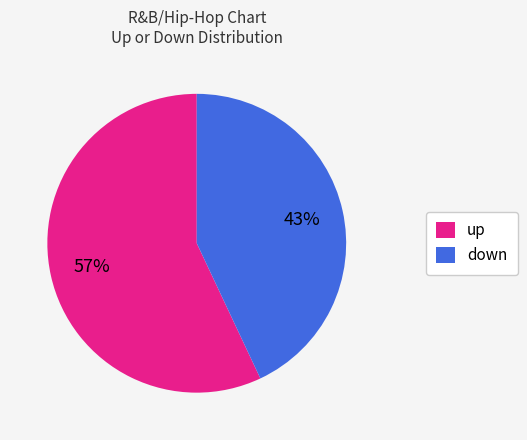

The up slice represents 62% of the pie. True or false?

False